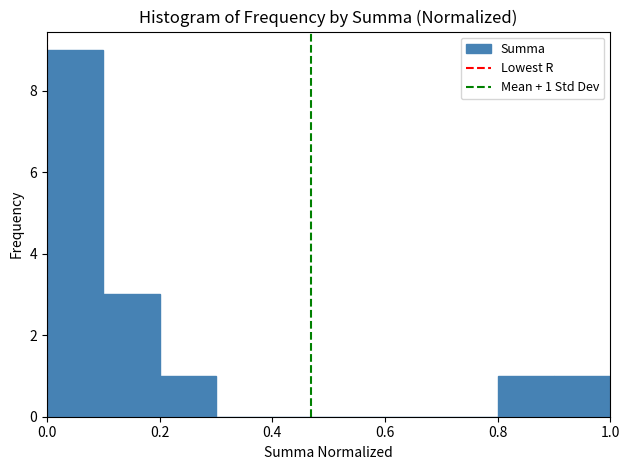

Which range on the x-axis has the tallest bar?

0.0 to 0.1